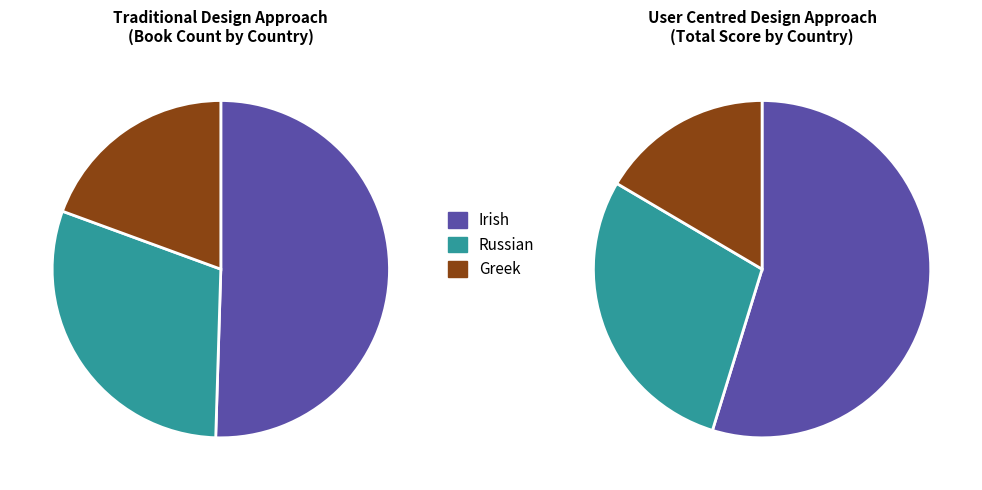

What is the largest slice in the pie chart?

Irish